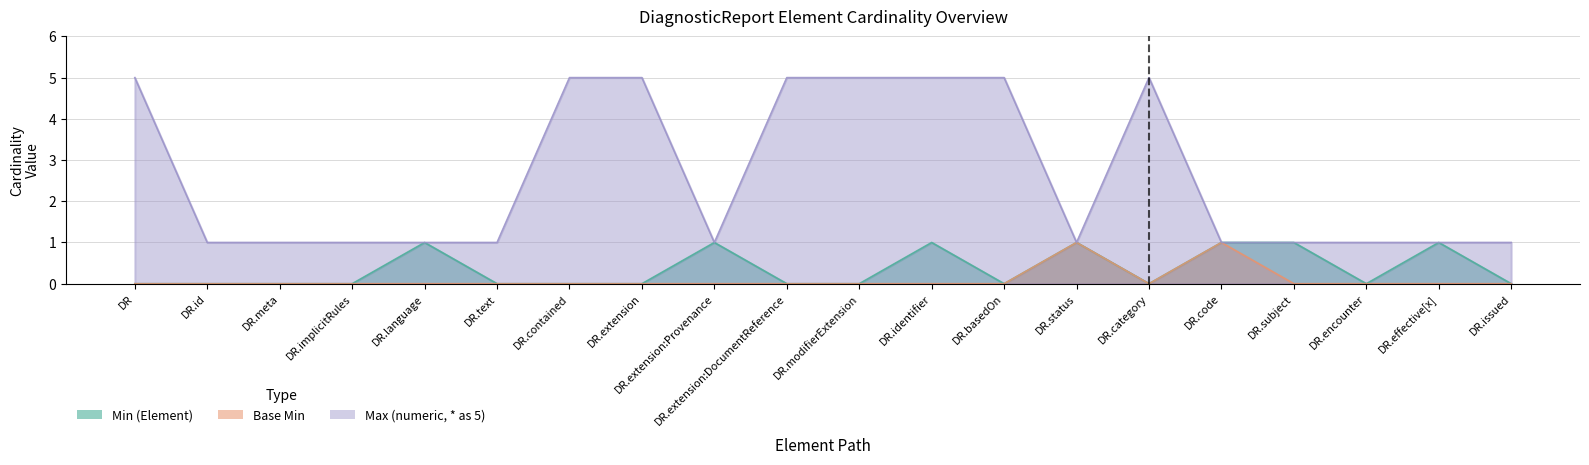

Is the value of Base Min at DR.modifierExtension greater than the value of Max (numeric, * as 5) at DR?

No